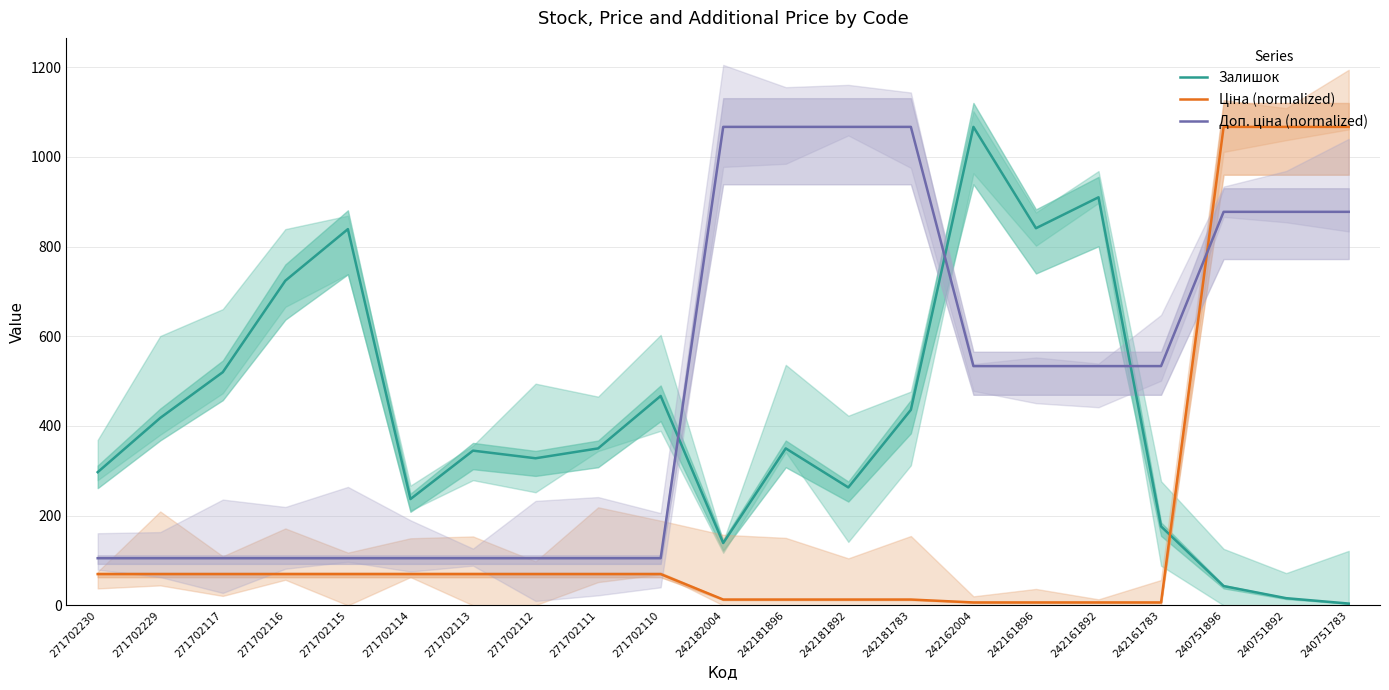

Reading left to right, what are all the values shown in this chart?

Залишок: 297.0	418.0	520.0	724.0	839.0	237.0	345.0	328.0	350.0	467.0	139.0	350.0	263.0	436.0	1067.0	841.0	910.0	176.0	43.0	16.0	4.0
Ціна (normalized): 69.7	69.7	69.7	69.7	69.7	69.7	69.7	69.7	69.7	69.7	13.0	13.0	13.0	13.0	6.5	6.5	6.5	6.5	1067.0	1067.0	1067.0
Доп. ціна (normalized): 105.1	105.1	105.1	105.1	105.1	105.1	105.1	105.1	105.1	105.1	1067.0	1067.0	1067.0	1067.0	533.5	533.5	533.5	533.5	877.5	877.5	877.5